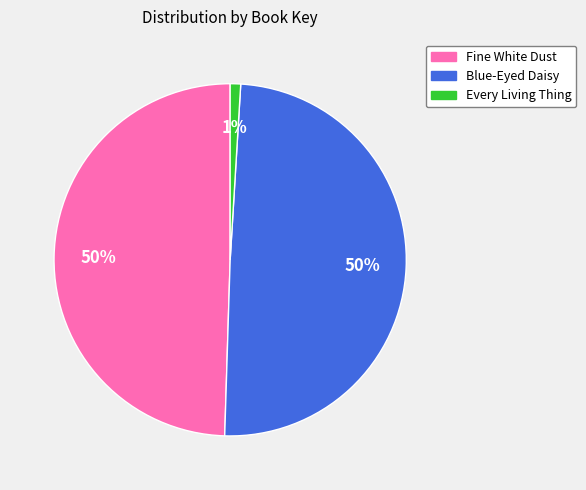

Is it true that Every Living Thing is 1% of the pie?

True